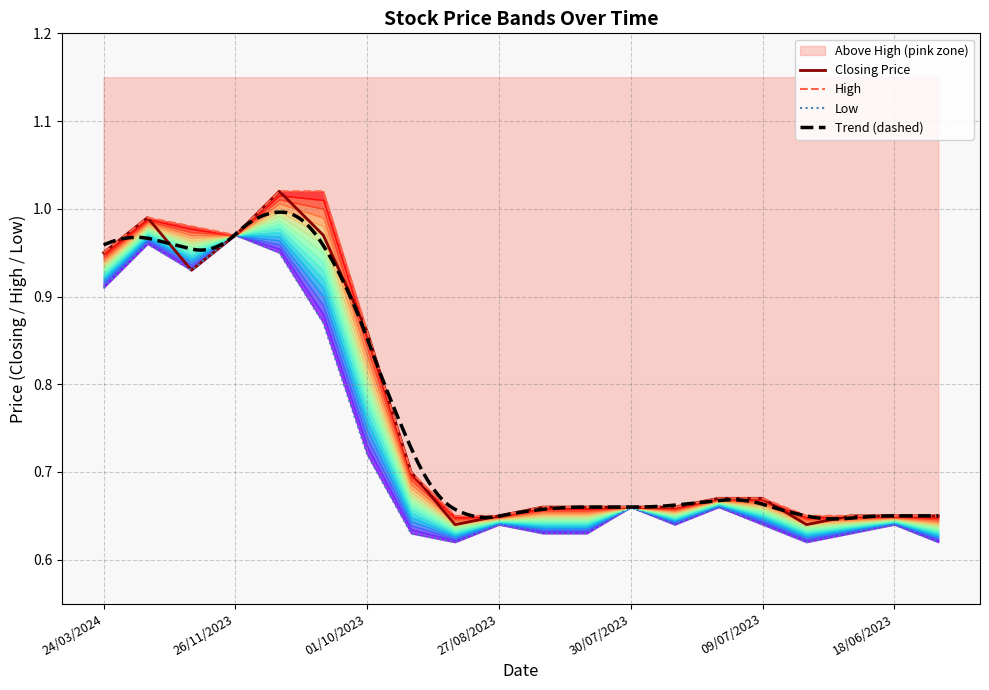

What is the label of the 8th point from the right?

30/07/2023